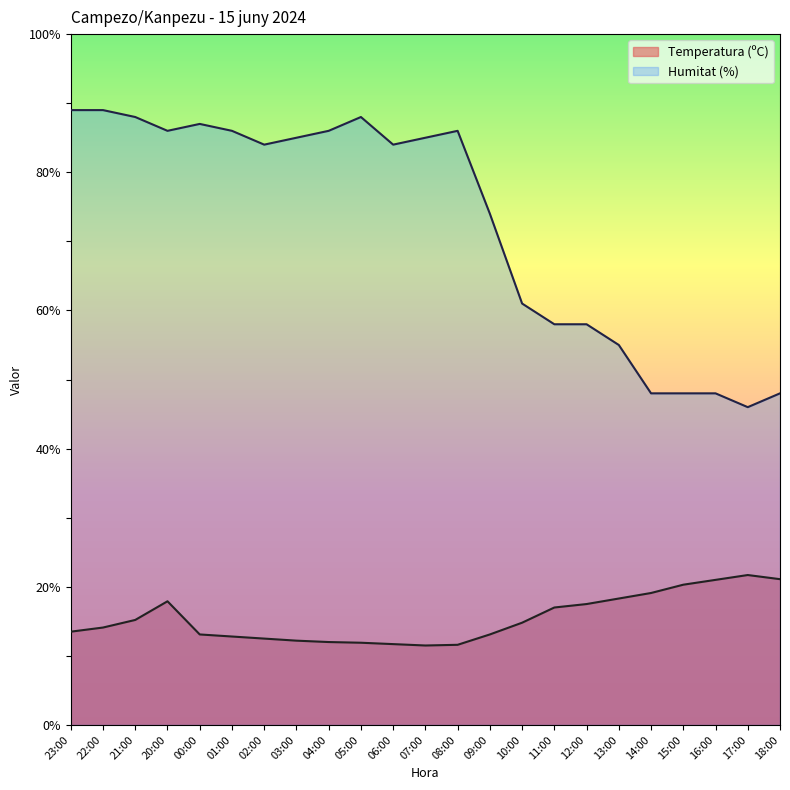

Read the Temperatura (ºC) value at 16:00.

21.0